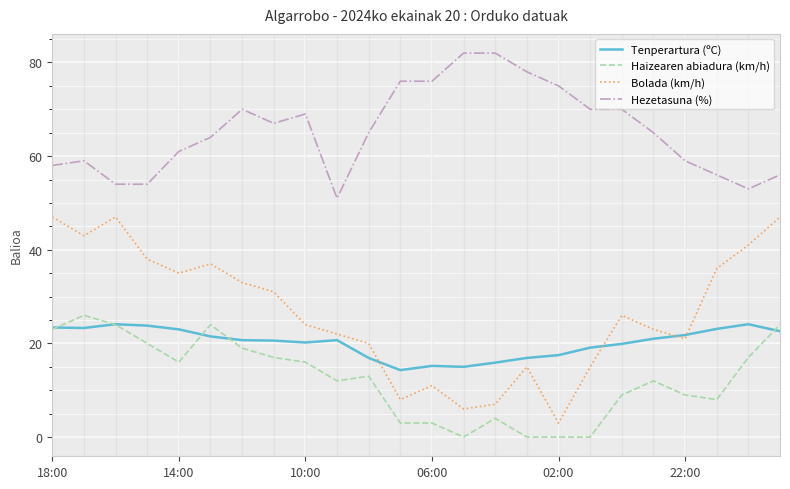

What is the sum of all Bolada (km/h) values?

636.0